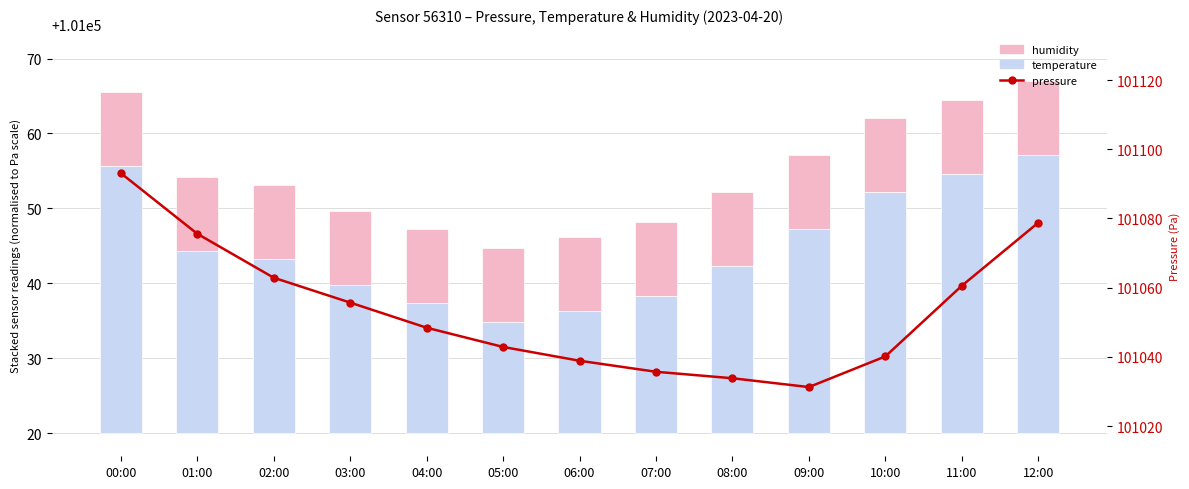

What position from the left is 07:00?

8